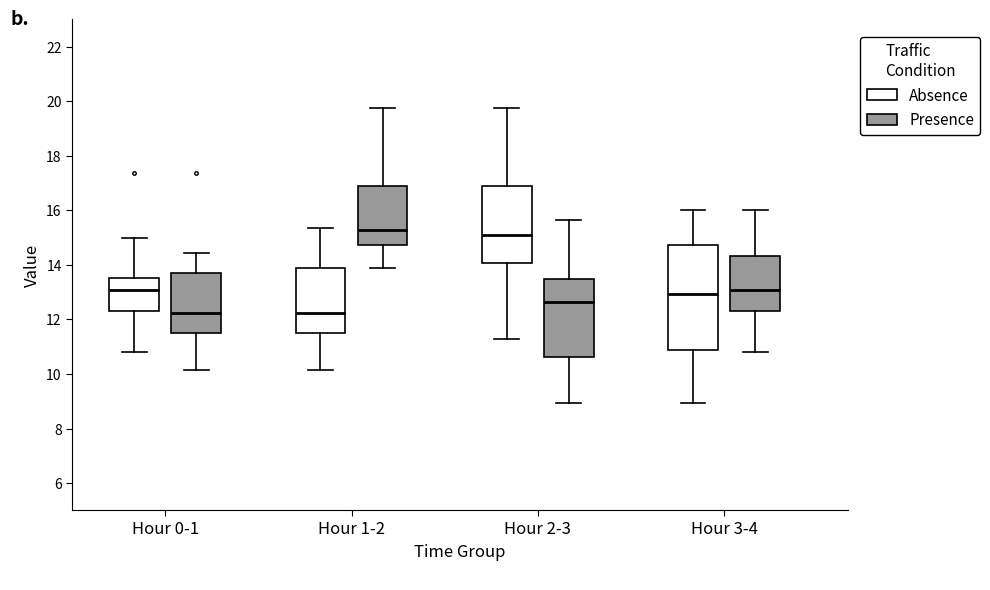

Reading left to right, read every box against the y-axis: the position of its median line, the range the box covers, and the ends of its whiskers. The values are not printed on the chart, so give them approximately, as read against the axis.

Hour 0-1 (Absence): median 13.0, box 12.4 to 13.6, whiskers 10.8 to 15.0
Hour 0-1 (Presence): median 12.2, box 11.6 to 13.8, whiskers 10.2 to 14.4
Hour 1-2 (Absence): median 12.2, box 11.6 to 14.0, whiskers 10.2 to 15.4
Hour 1-2 (Presence): median 15.2, box 14.8 to 17.0, whiskers 13.8 to 19.8
Hour 2-3 (Absence): median 15.0, box 14.0 to 17.0, whiskers 11.4 to 19.8
Hour 2-3 (Presence): median 12.6, box 10.6 to 13.4, whiskers 9.0 to 15.6
Hour 3-4 (Absence): median 13.0, box 10.8 to 14.8, whiskers 9.0 to 16.0
Hour 3-4 (Presence): median 13.0, box 12.4 to 14.4, whiskers 10.8 to 16.0